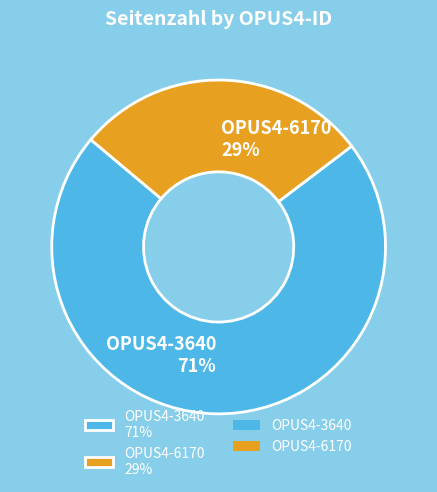

Rank the categories by value from lowest to highest.

OPUS4-6170, OPUS4-3640